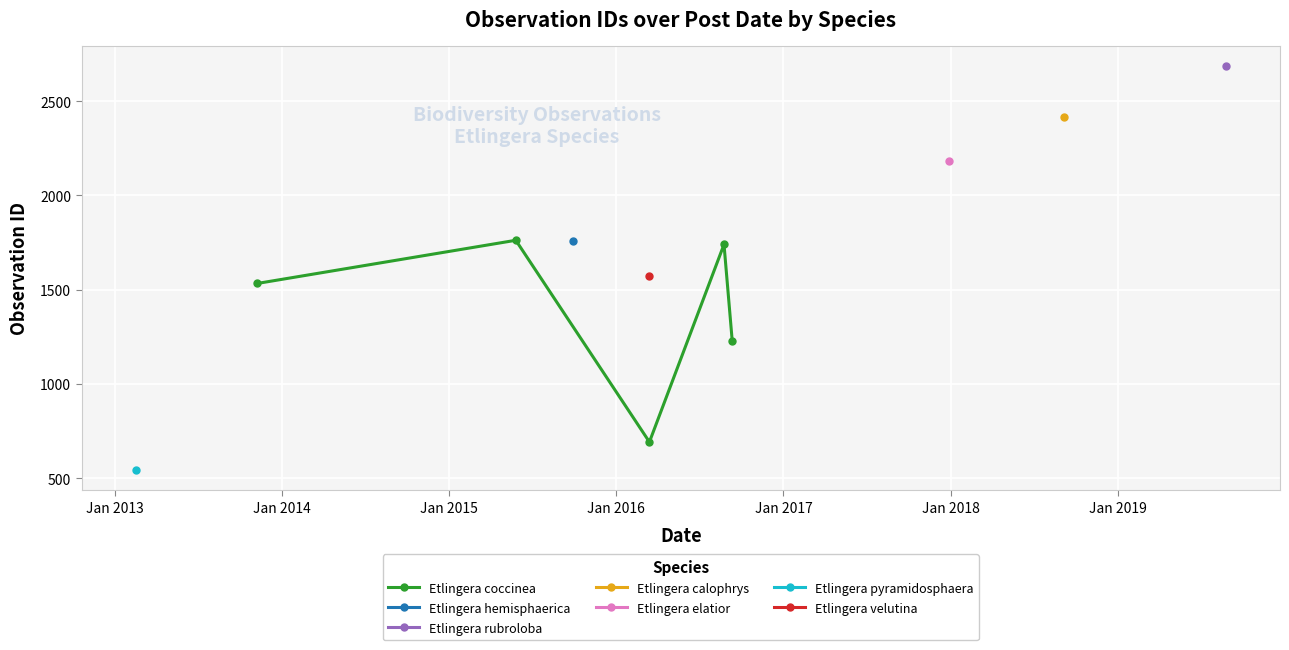

What is the value of the Etlingera coccinea point at the 2nd from the left?

1762